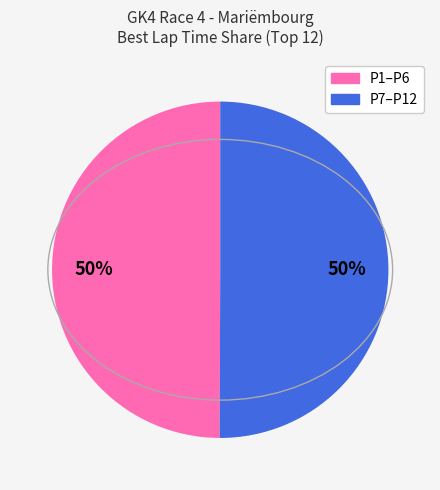

To the nearest percent, what is the average slice percentage?

50%